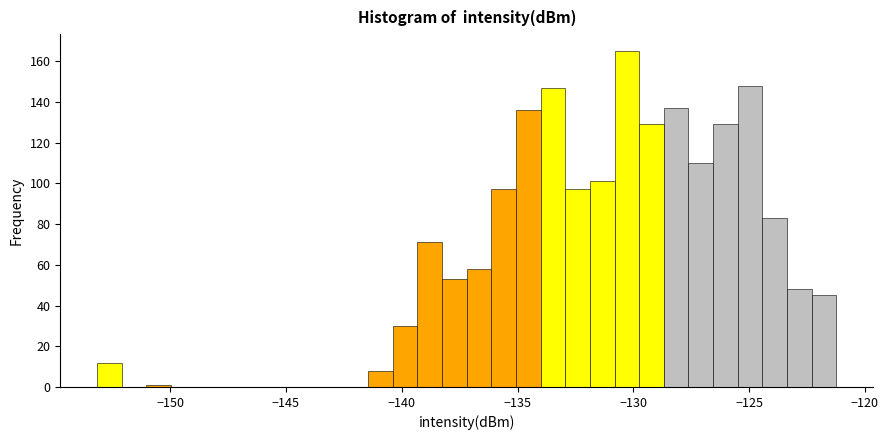

Read against the x-axis, roughly where is the centre of the tallest bar?

-130.5